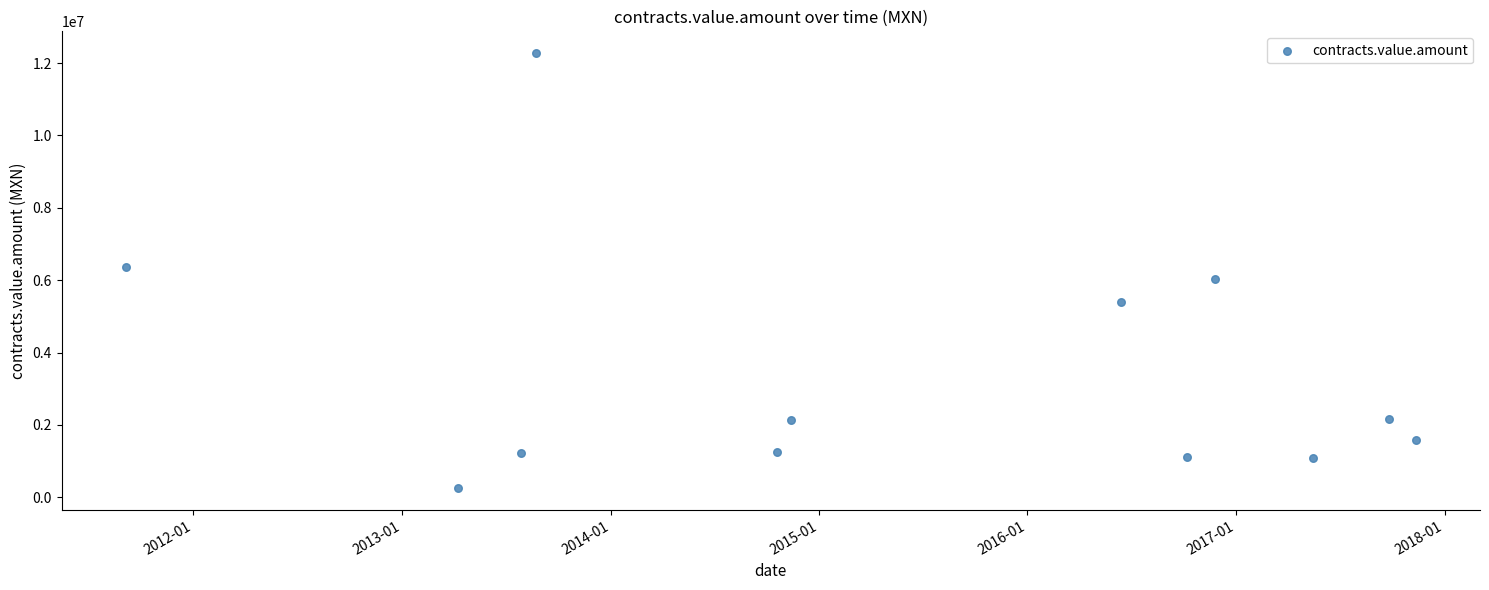

What is the average Y value?

3404892.6